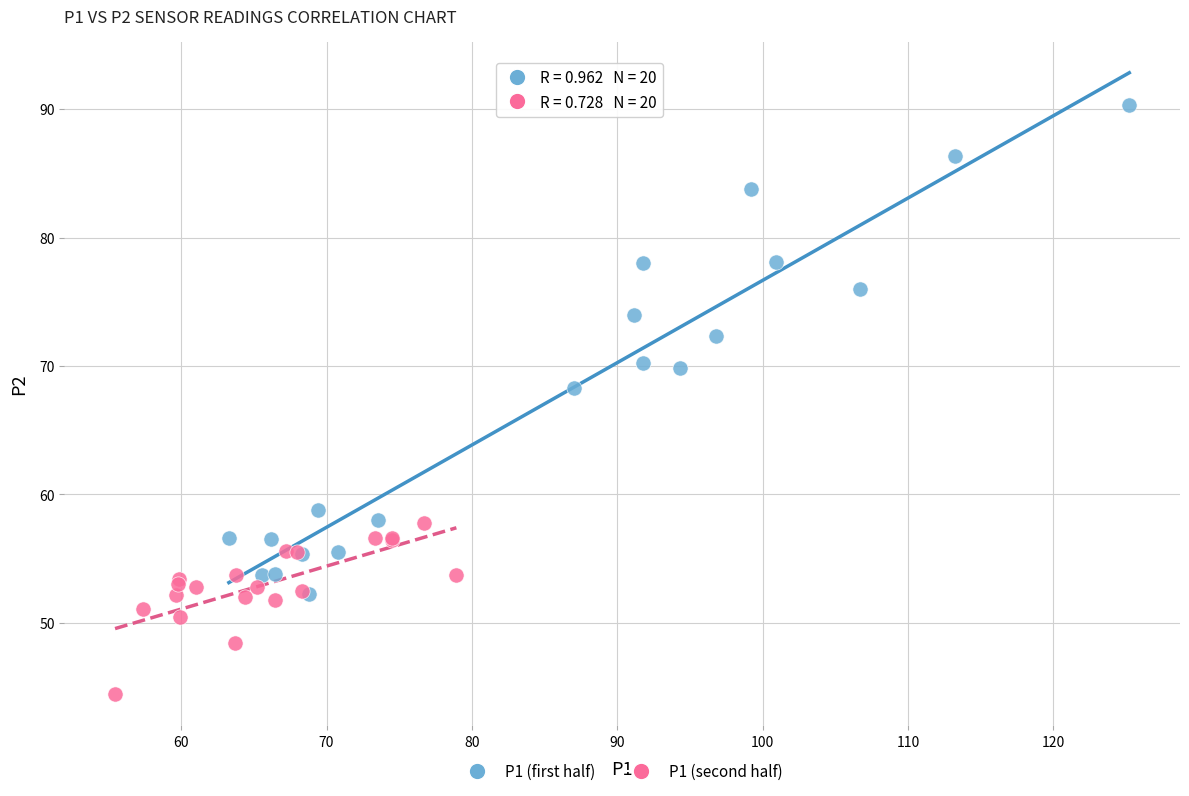

Which series has the largest Y range (max minus min)?

P1 (first half)